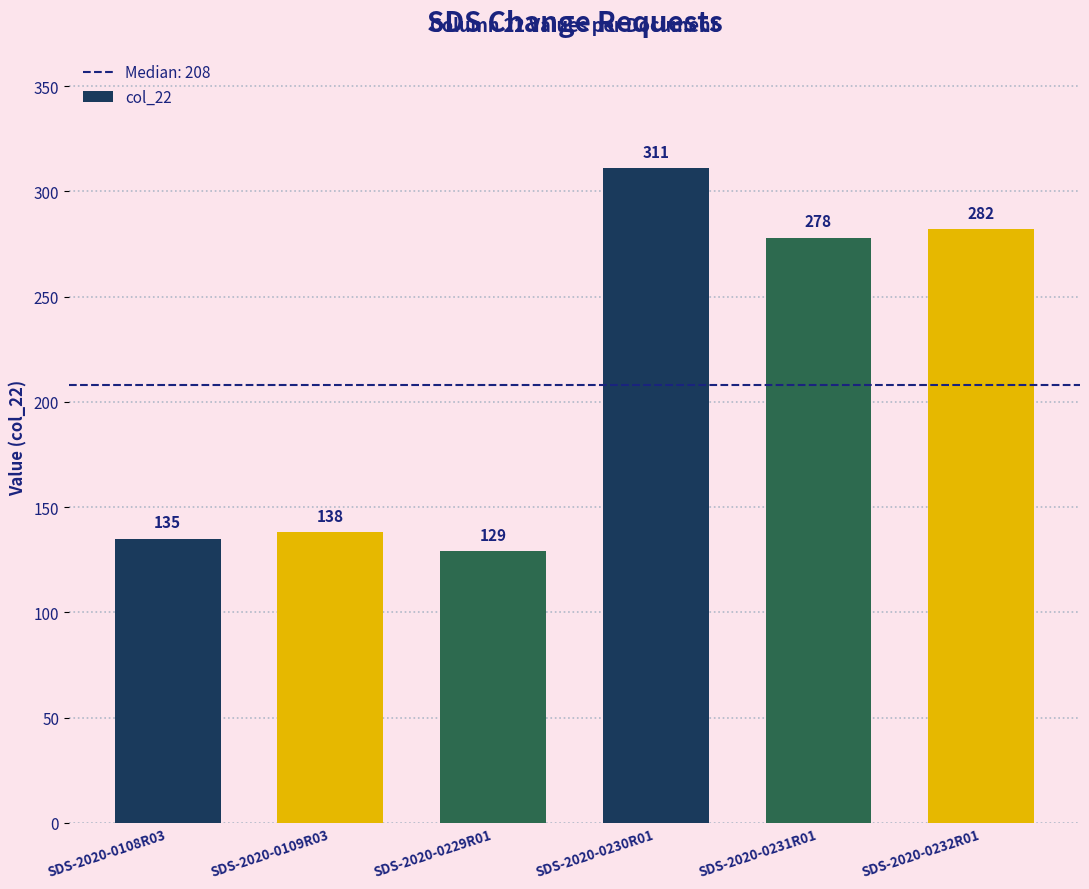

List the labels in order of value, largest first.

SDS-2020-0230R01, SDS-2020-0232R01, SDS-2020-0231R01, SDS-2020-0109R03, SDS-2020-0108R03, SDS-2020-0229R01